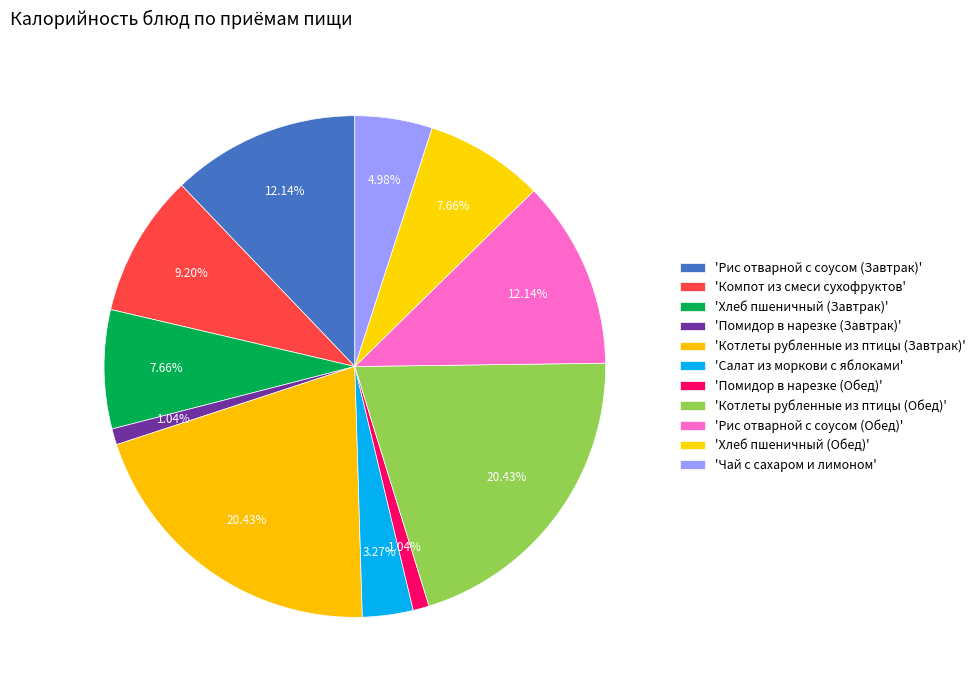

Which slice is the largest?

Котлеты рубленные из птицы (Завтрак)